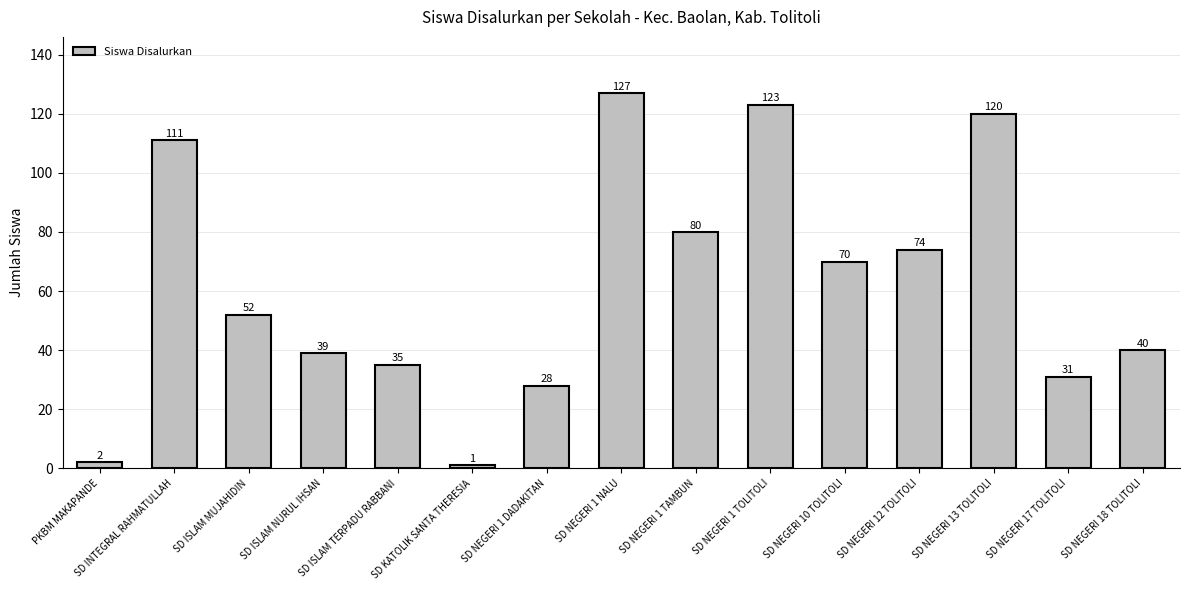

Reading left to right, extract all data points from this chart.

2	111	52	39	35	1	28	127	80	123	70	74	120	31	40